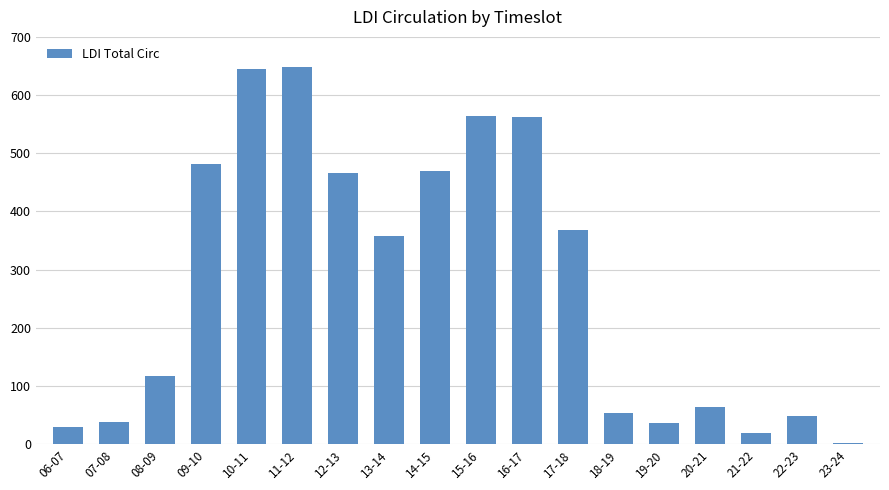

Approximately how many times larger is the value at 15-16 compared to 14-15?

1.2